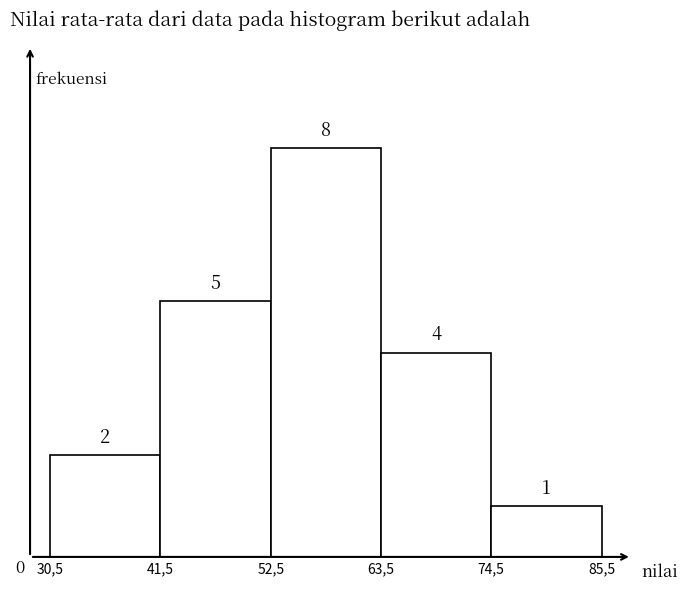

Reading right to left, what are all the values shown in this chart?

74,5=1	63,5=4	52,5=8	41,5=5	30,5=2